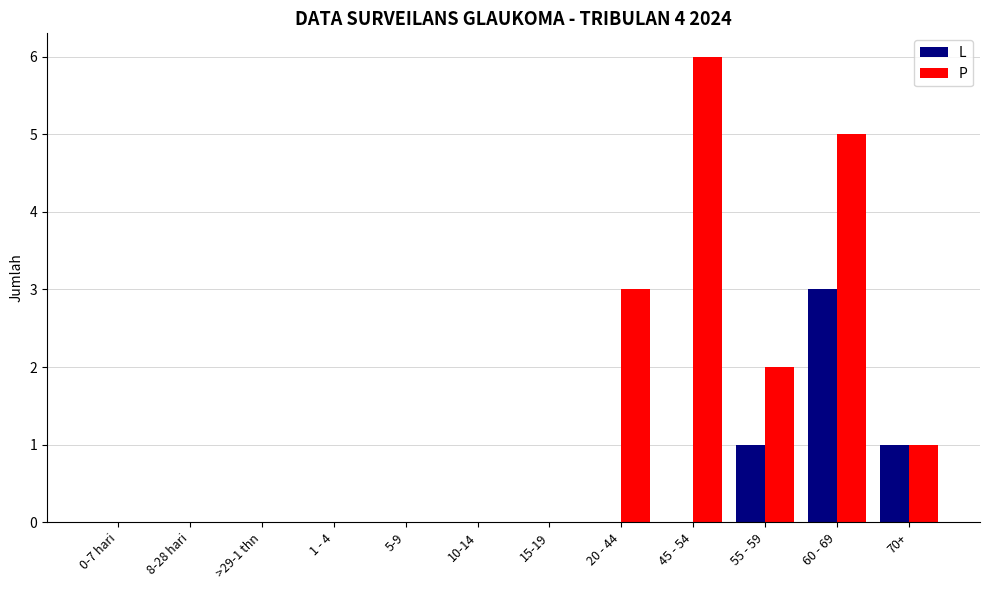

The L series shows 1 at 70+. True or false?

True